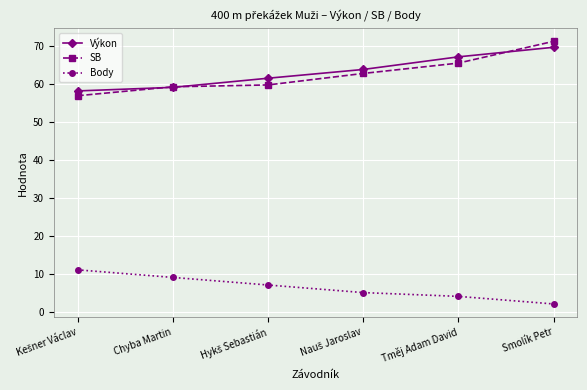

Reading left to right, extract all data points from this chart.

Výkon: 58.2	59.1	61.5	63.9	67.2	69.7
SB: 56.9	59.3	59.8	62.8	65.5	71.3
Body: 11.0	9.0	7.0	5.0	4.0	2.0